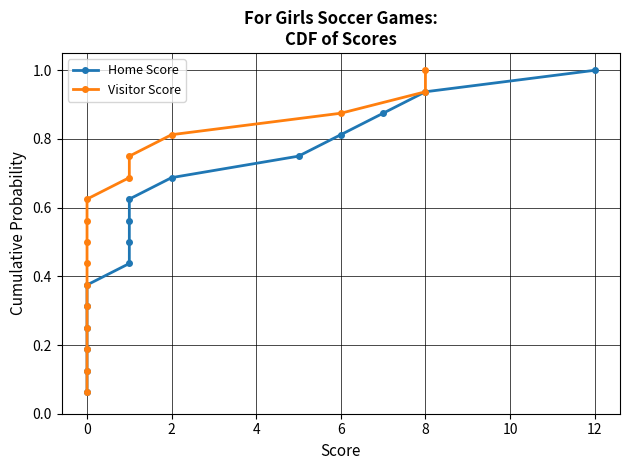

What are all the series names shown in the legend?

Home Score, Visitor Score